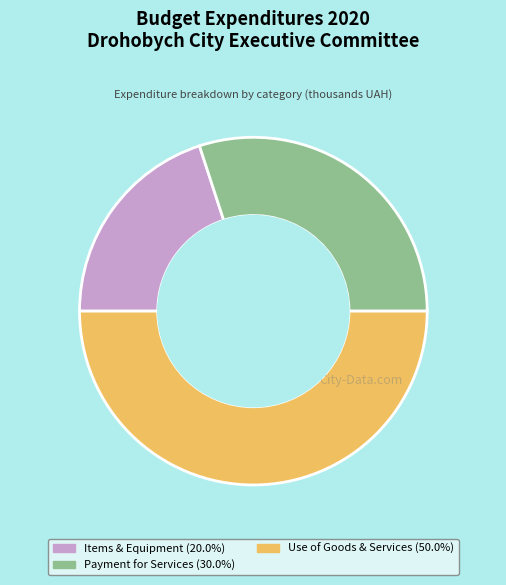

How many segments does this pie chart have?

3